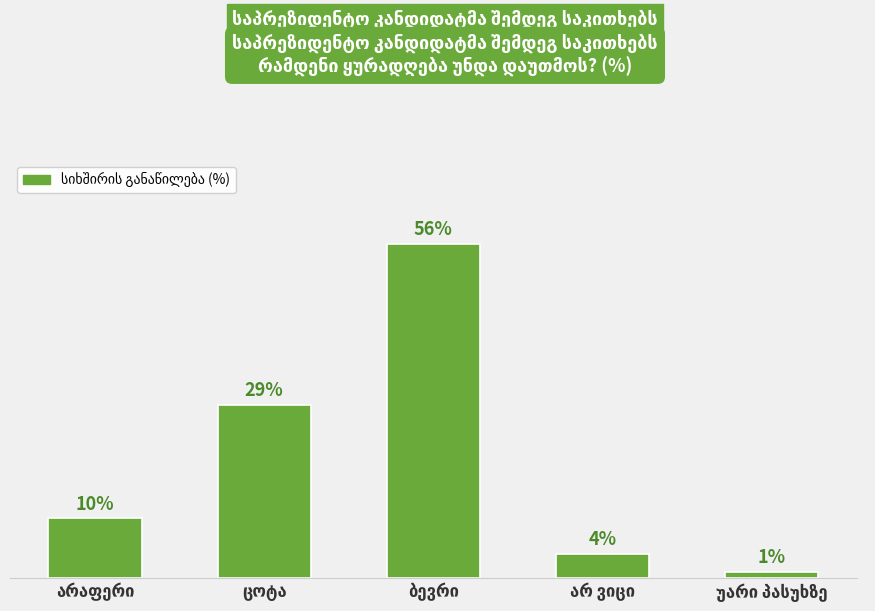

Are the bars horizontal?

No